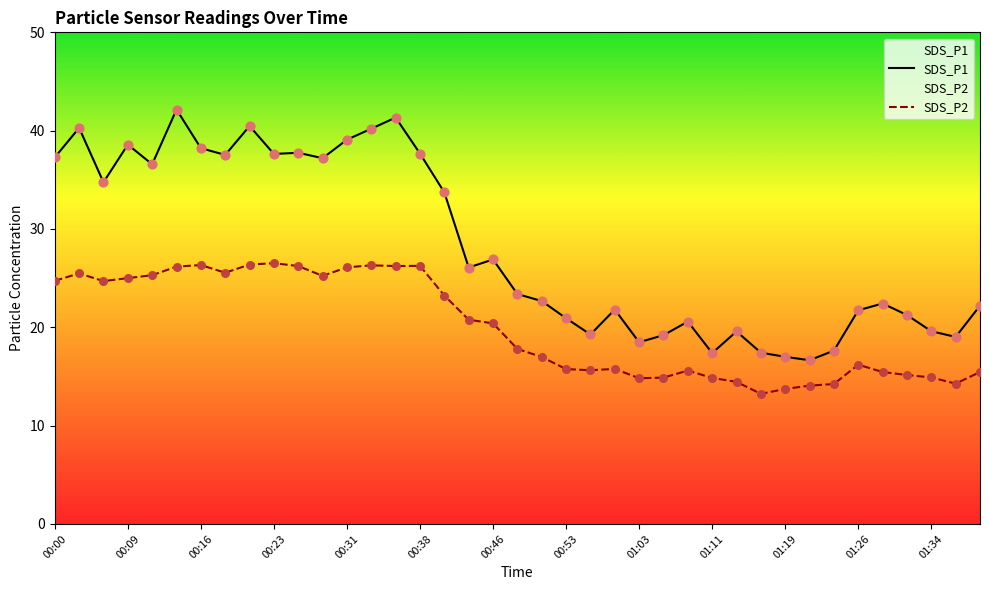

What are all the series names shown in the legend?

SDS_P1, SDS_P2